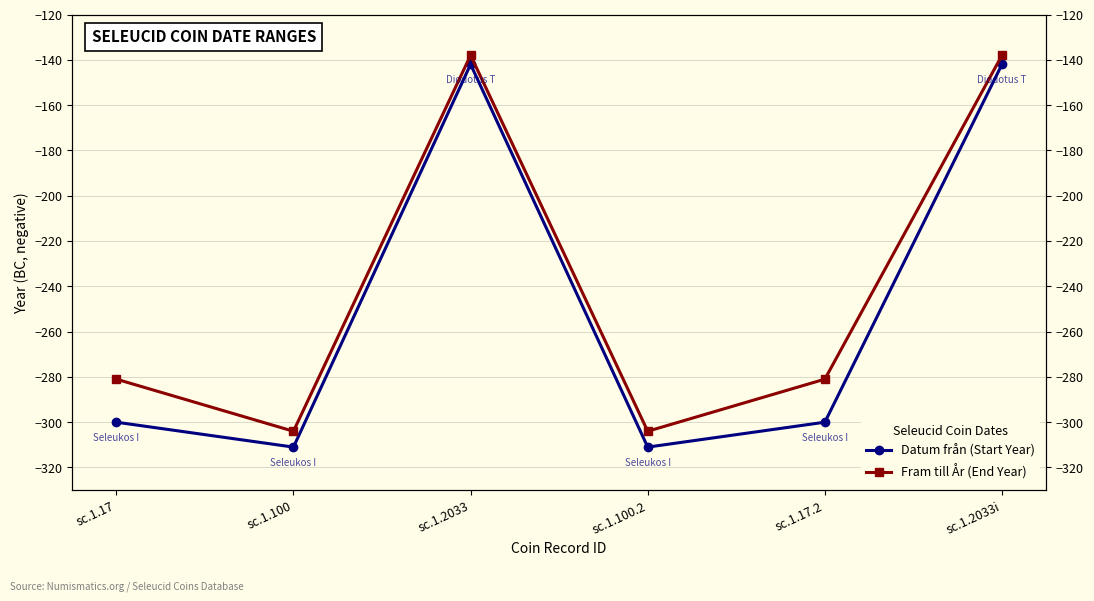

True or false: Datum från (Start Year) has a value of -311 at sc.1.100.

True